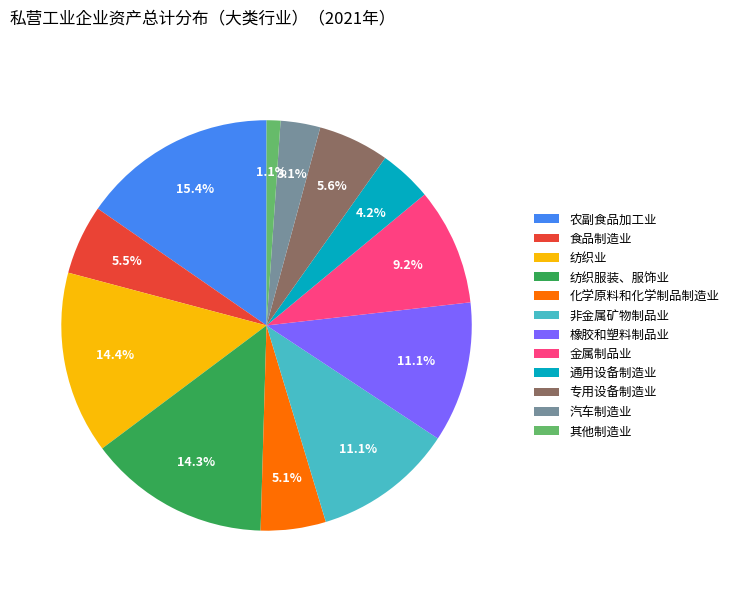

How many segments does this pie chart have?

12